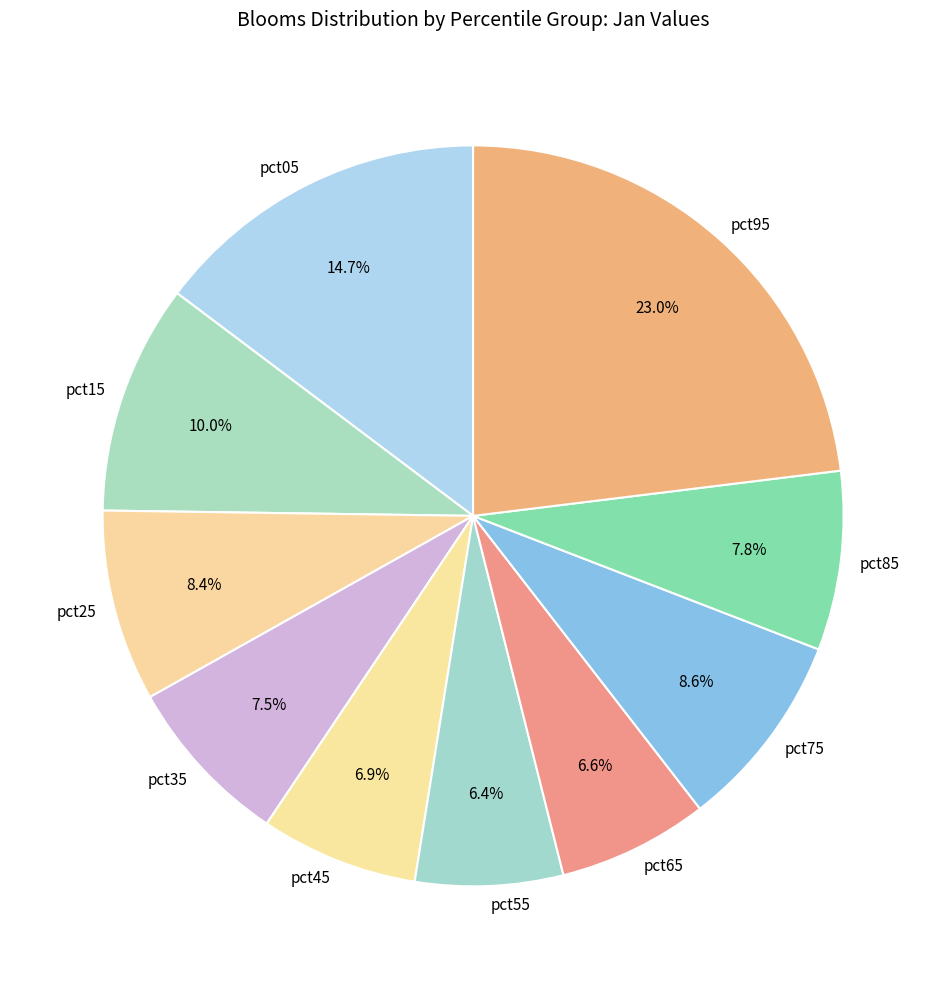

True or false: pct95 accounts for 32% of the total.

False